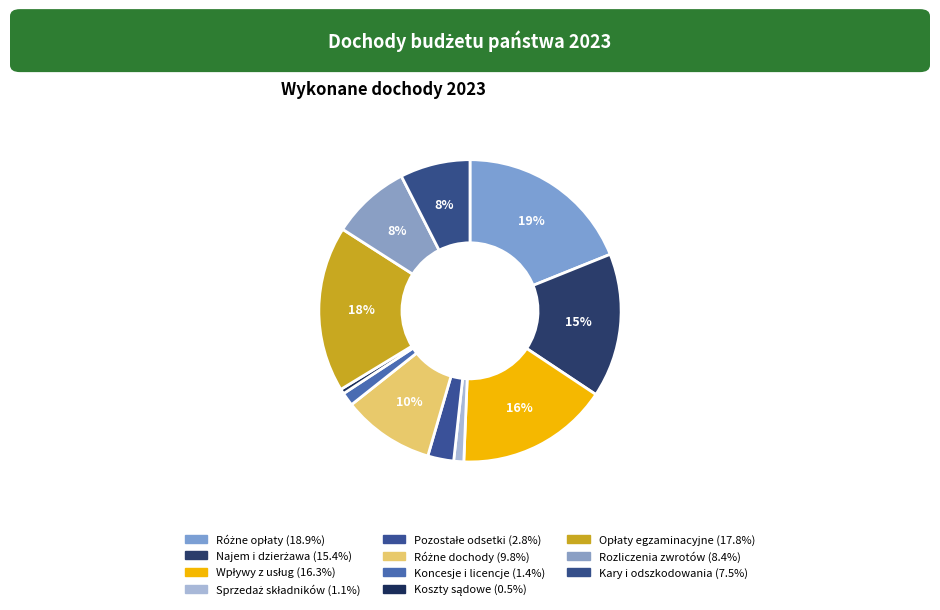

To the nearest percent, what is the average slice percentage?

9%